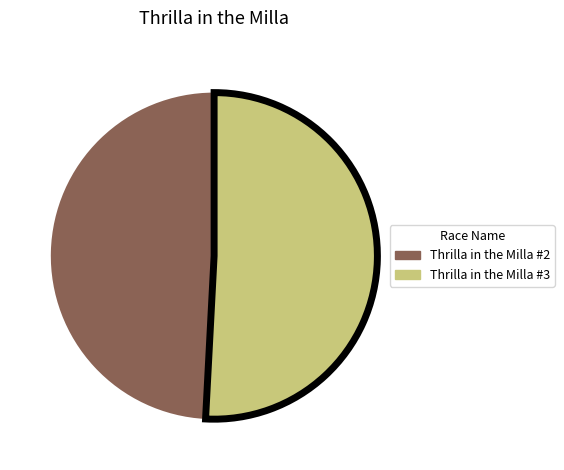

True or false: Thrilla in the Milla #3 accounts for 64% of the total.

False